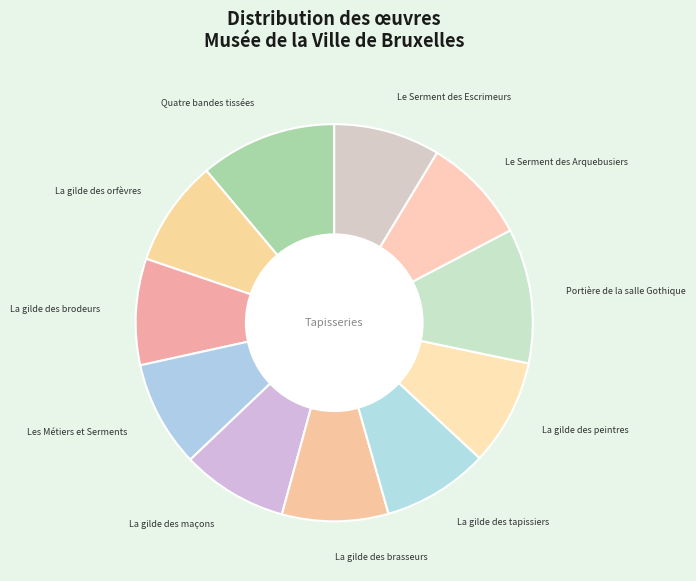

Does any single category account for the majority?

No